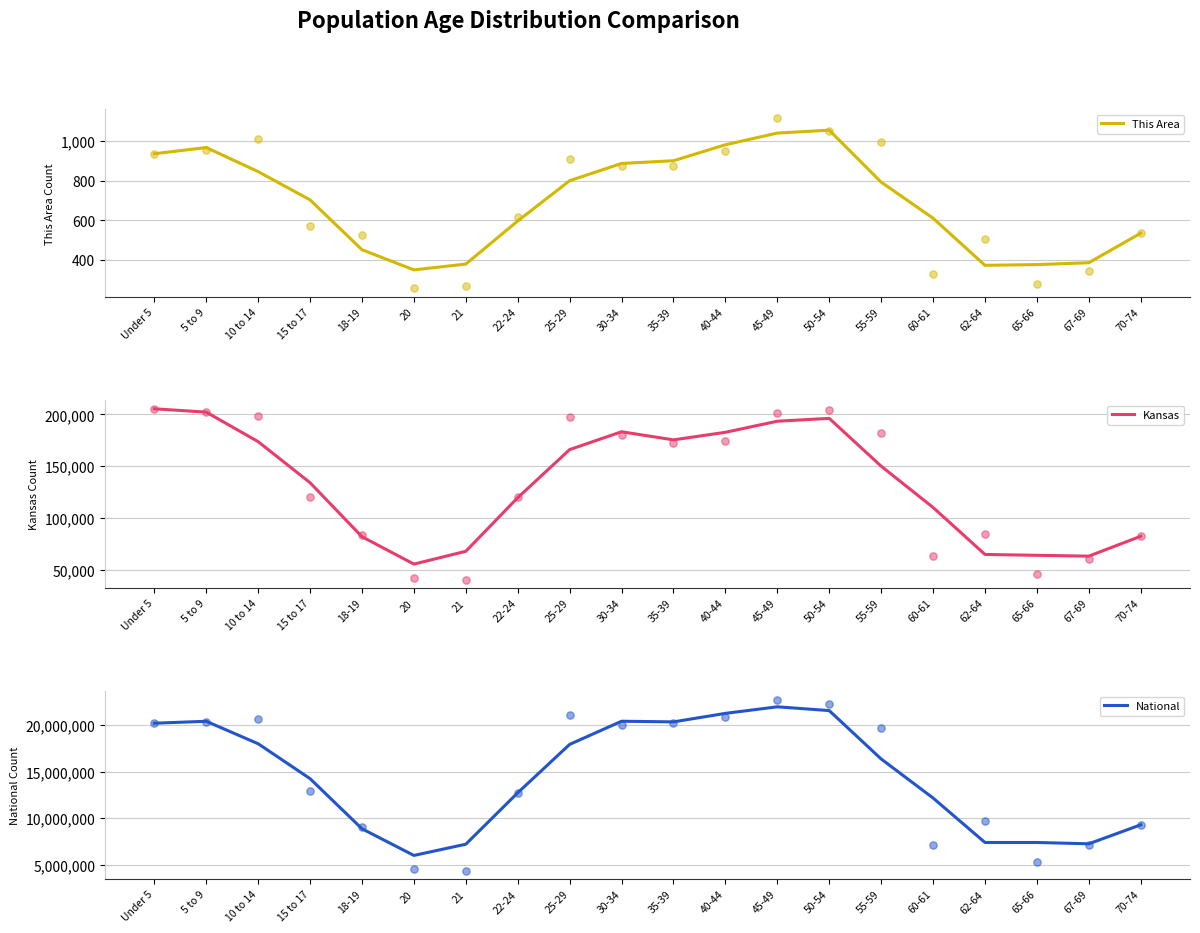

Which series has the largest total across all categories?

National